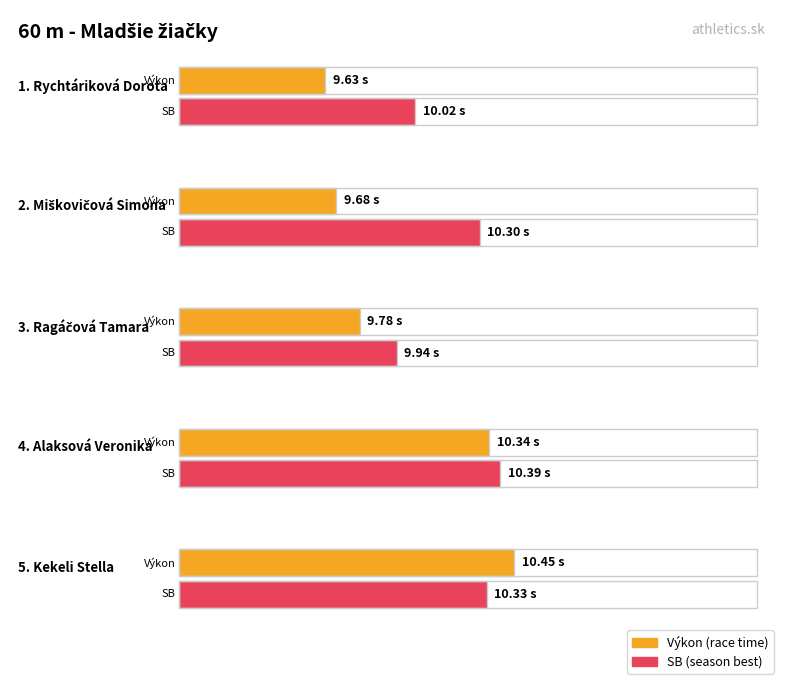

What is the difference between the highest and lowest values at Rychtáriková Dorota?

0.4